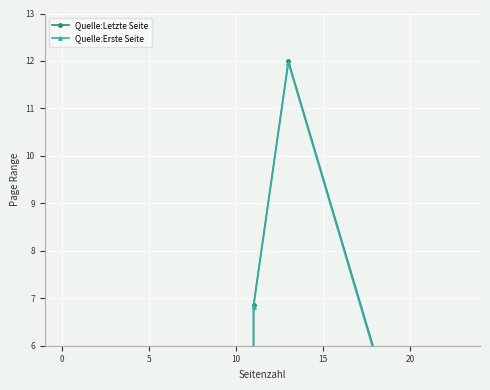

Is it true that Quelle:Erste Seite equals 8.9 at 20?

False